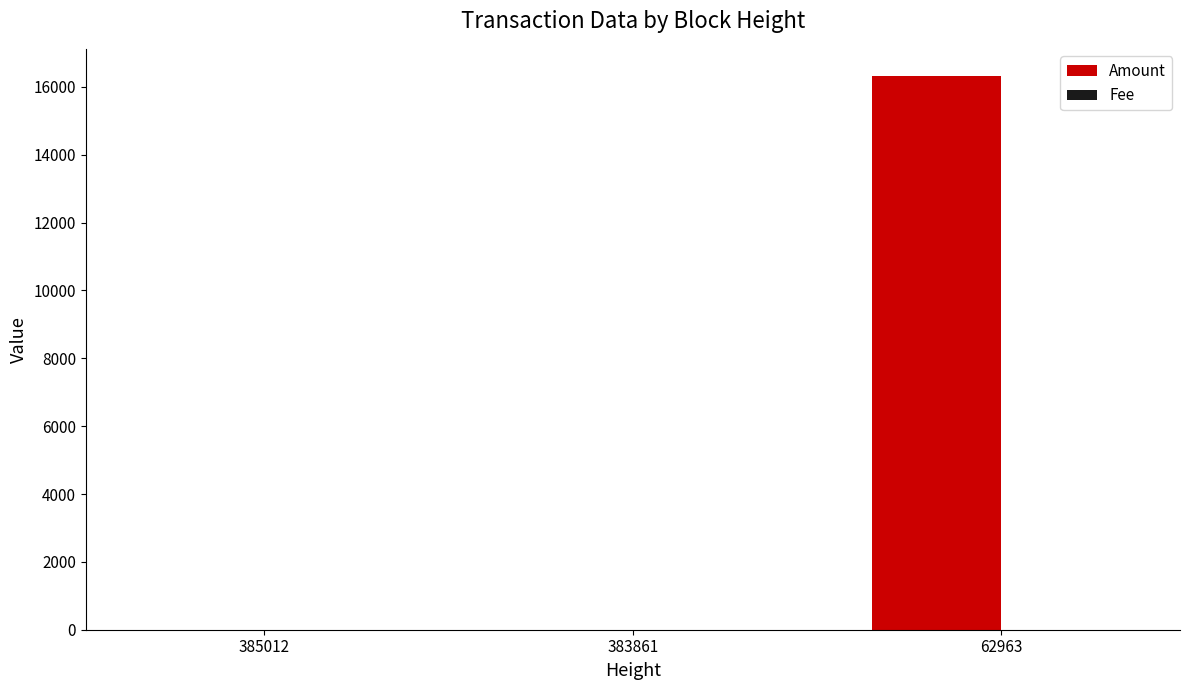

At which label does Amount reach its peak?

62963